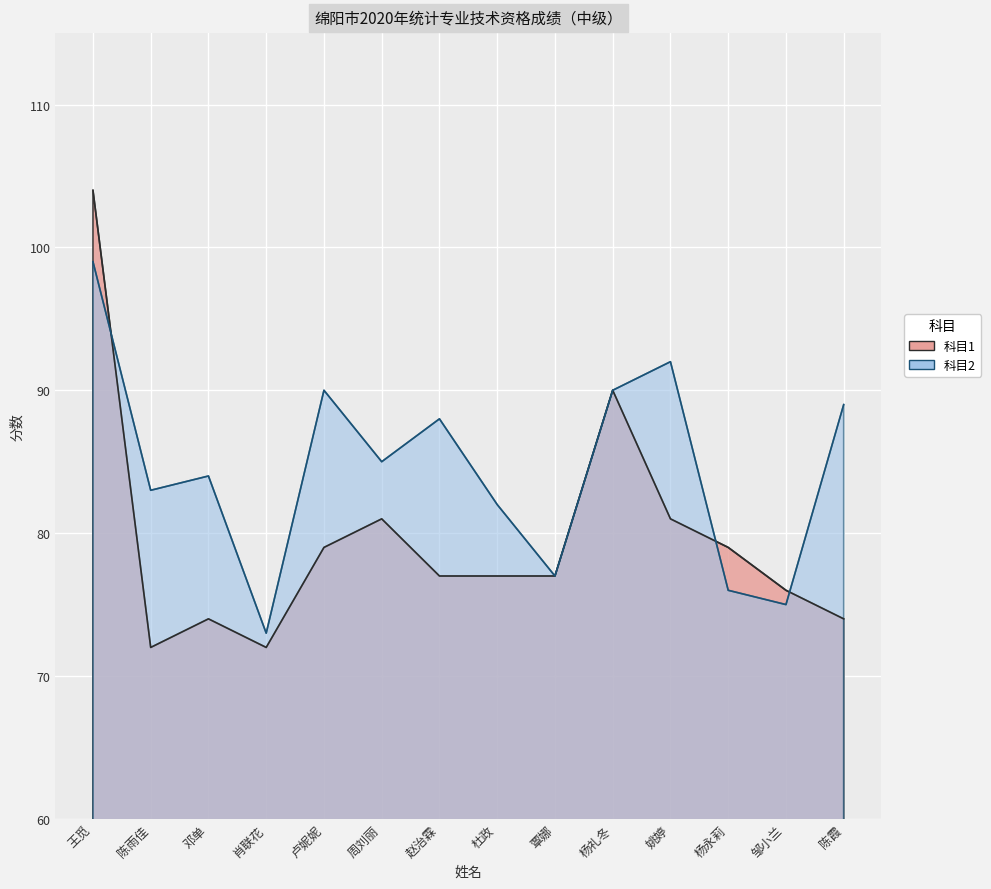

List the series in order of their overall mean, lowest first.

科目1, 科目2